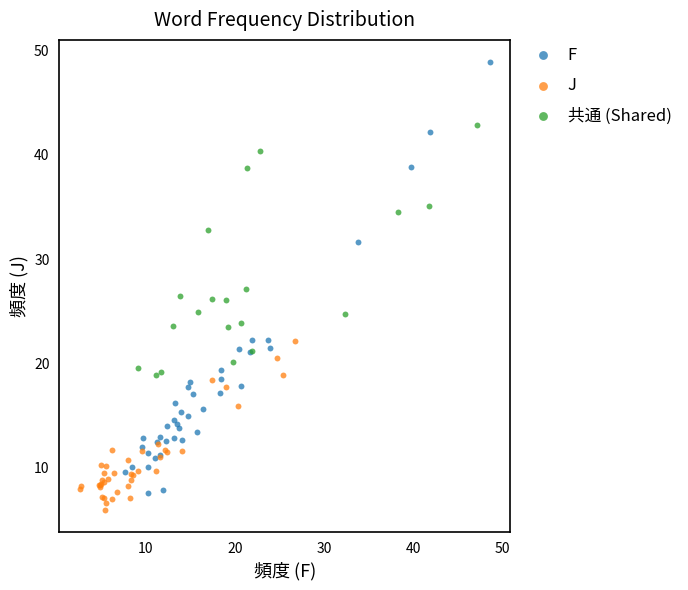

Which series reaches the maximum Y coordinate?

F